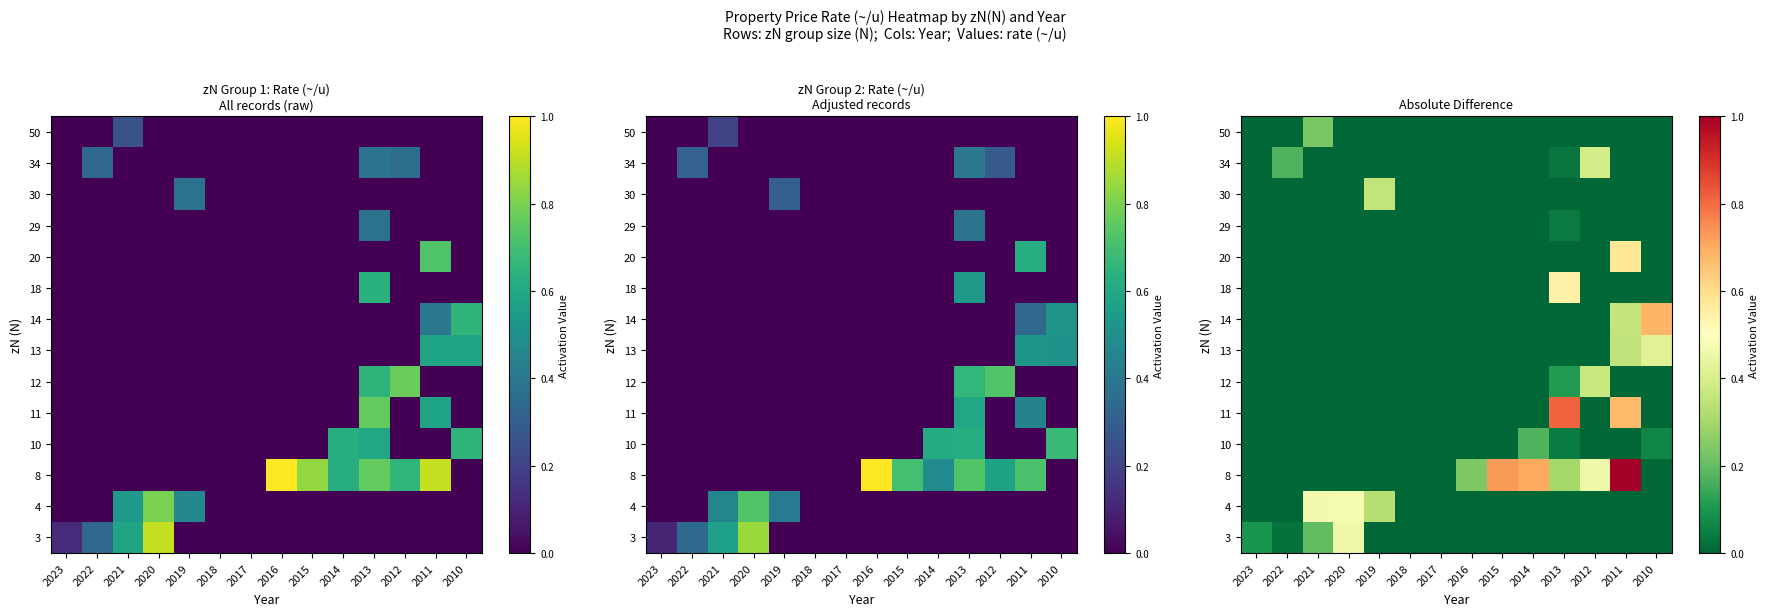

At which category does the chart reach its minimum across all series?

2019